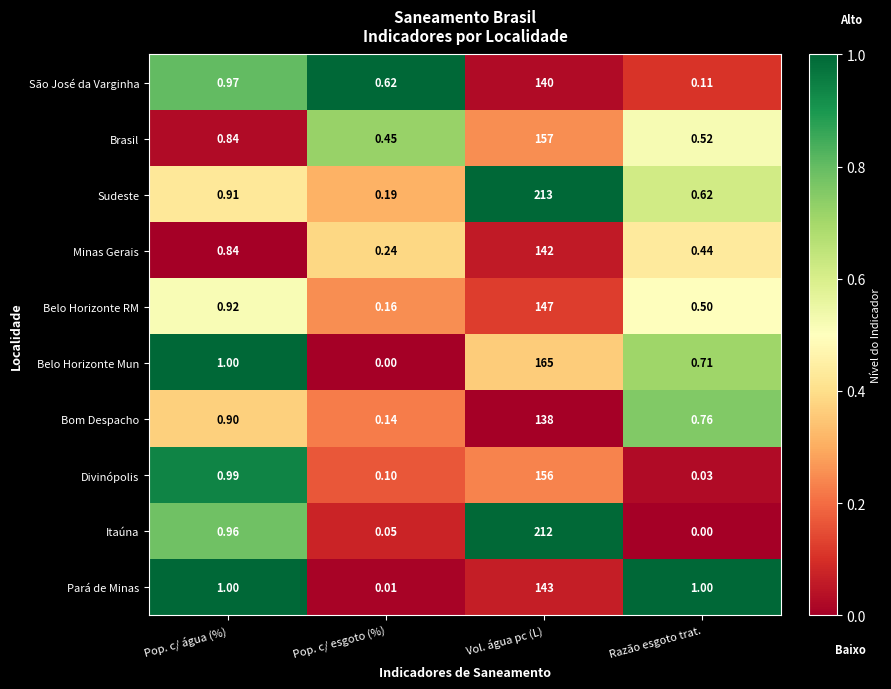

Which category has the lowest value in the São José da Varginha series?

Razão esgoto trat.